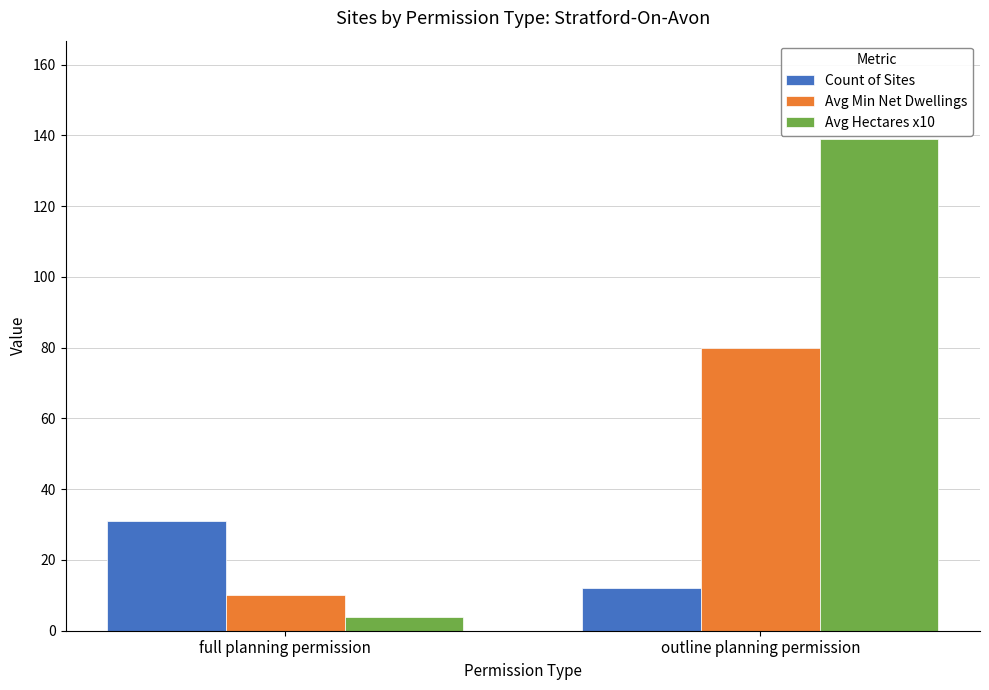

Which category has the lowest value across all series?

full planning permission